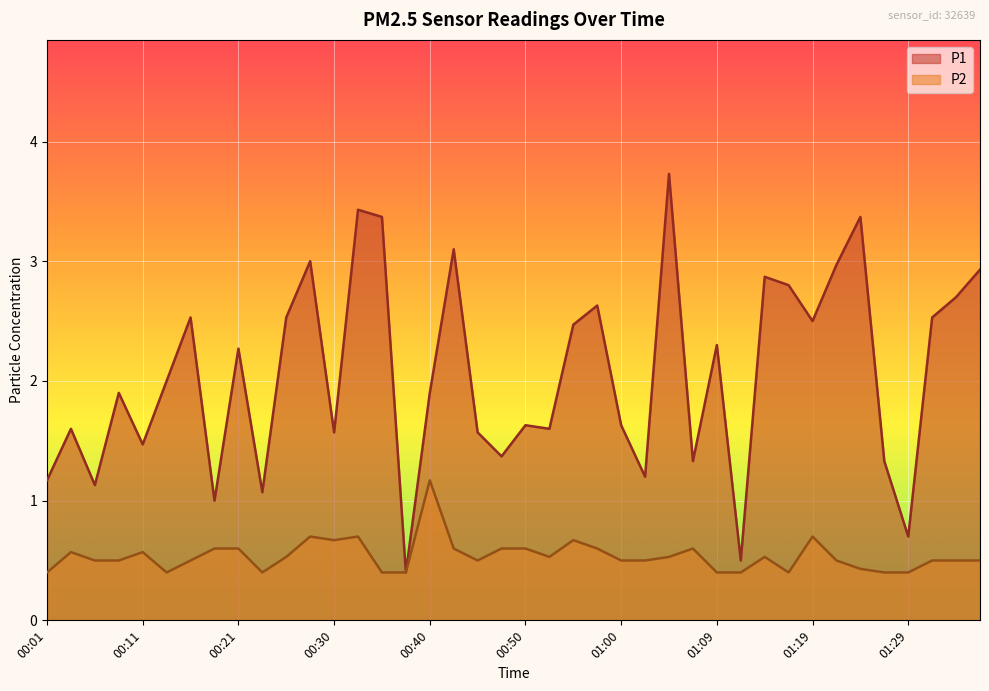

What value does the P2 series have at 01:21?

0.5